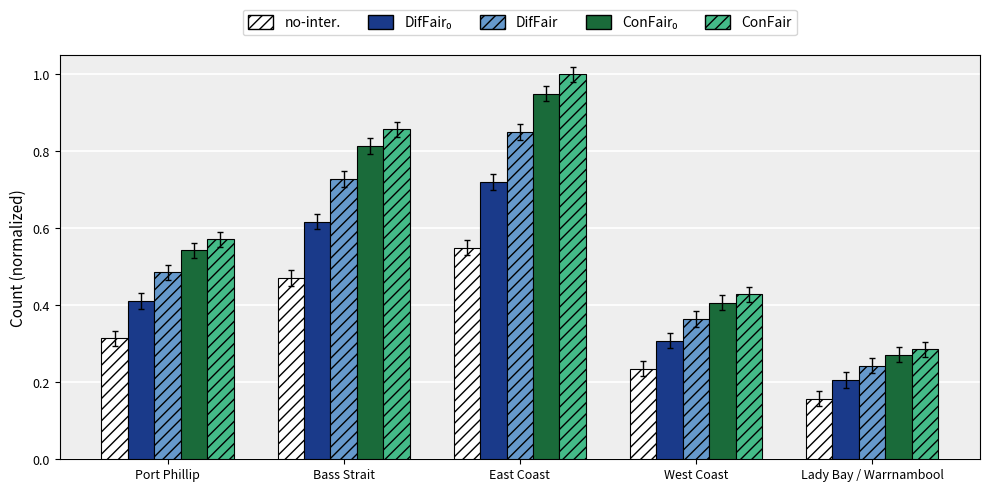

How many groups of bars are there?

5